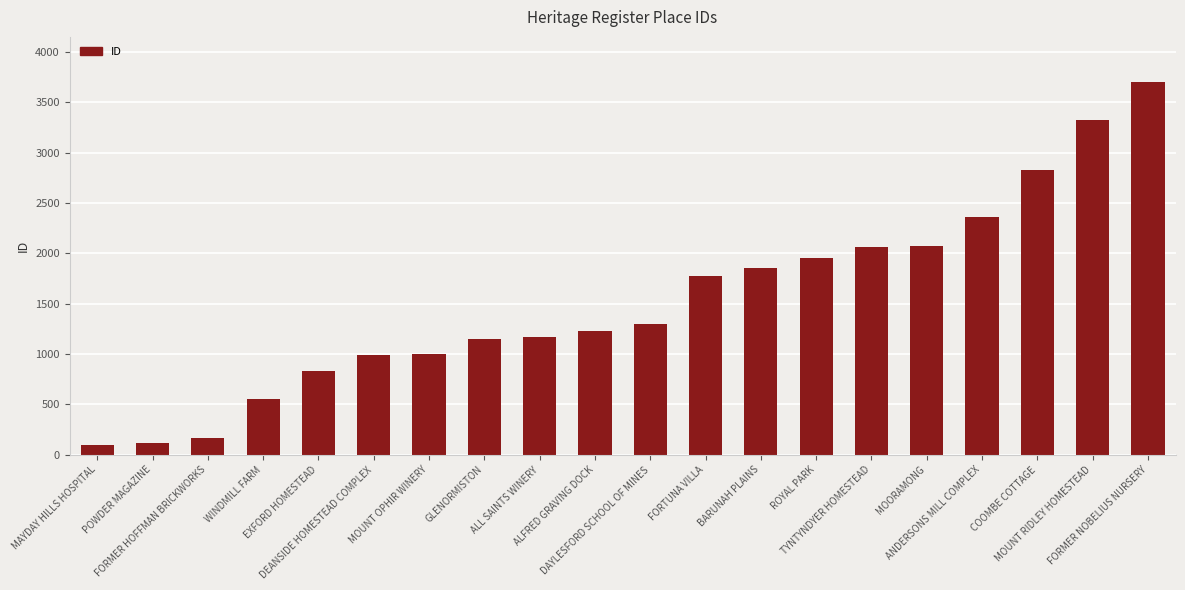

What is the difference between the maximum and minimum values?

3610